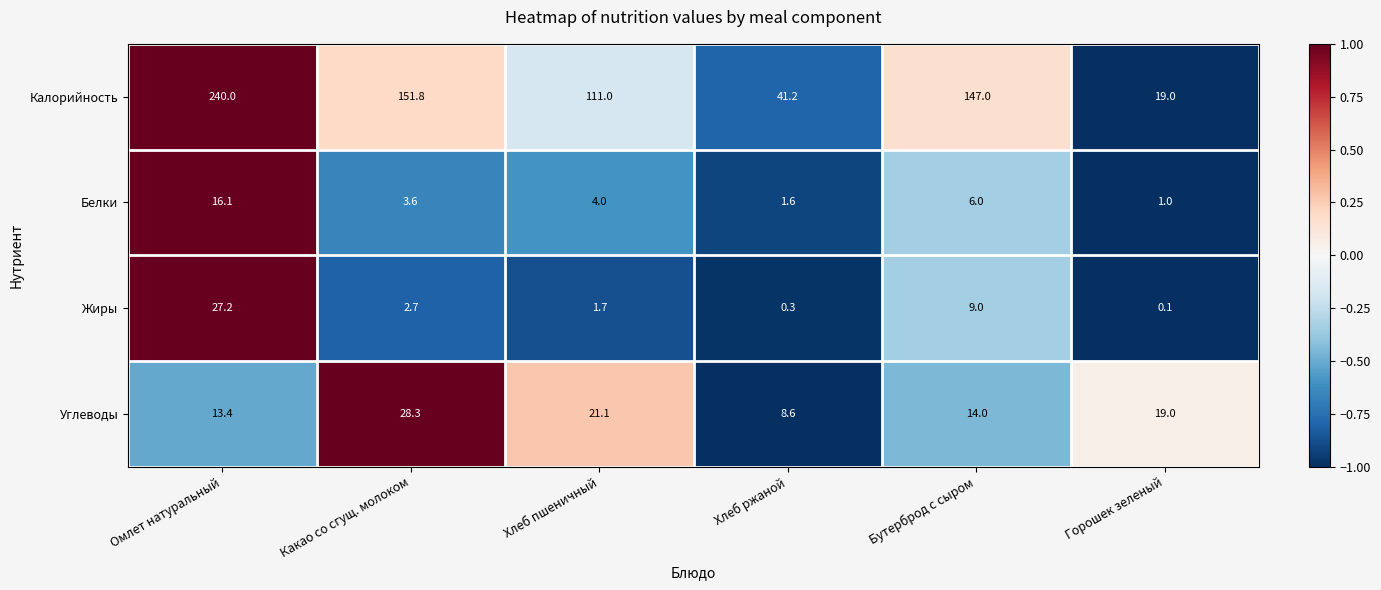

Which category has the lowest value across all series?

Горошек зеленый